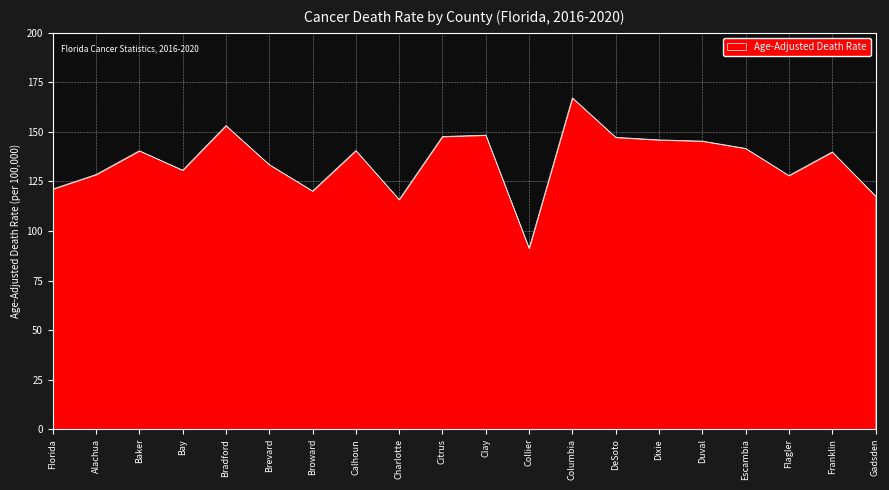

What is the change in value from Columbia to Dixie?

-21.2